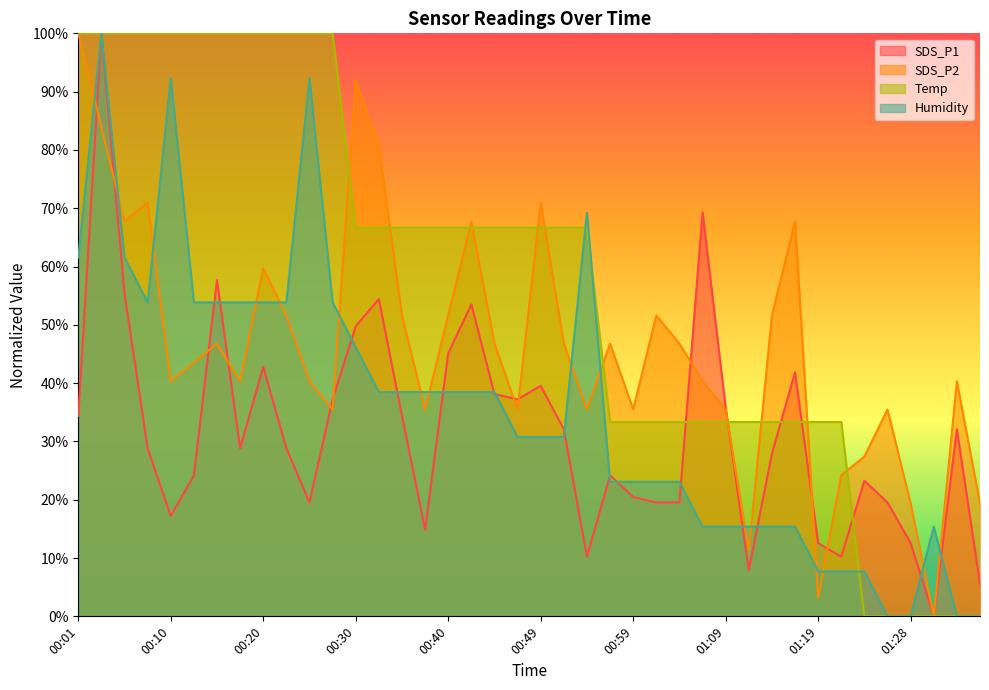

True or false: Temp has a value of 33.3 at 00:59.

True